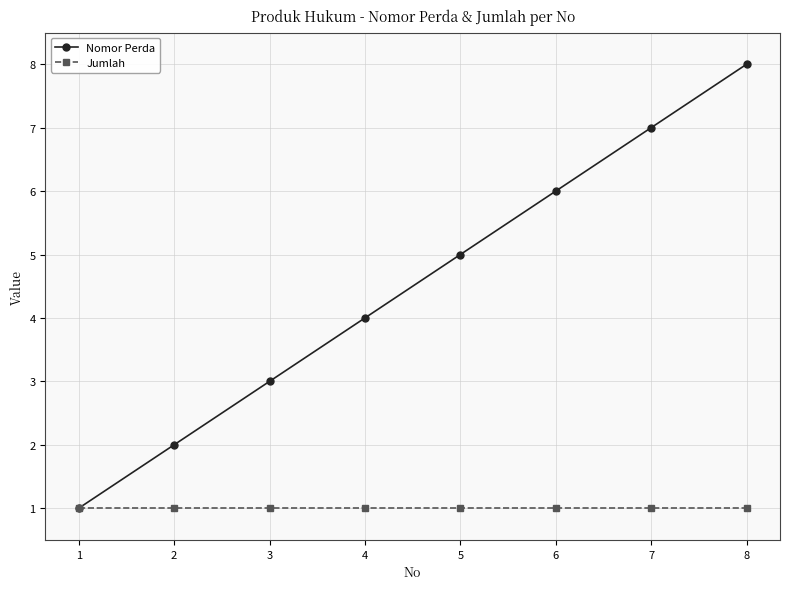

True or false: Nomor Perda has more than 0 points higher than both neighbors.

False